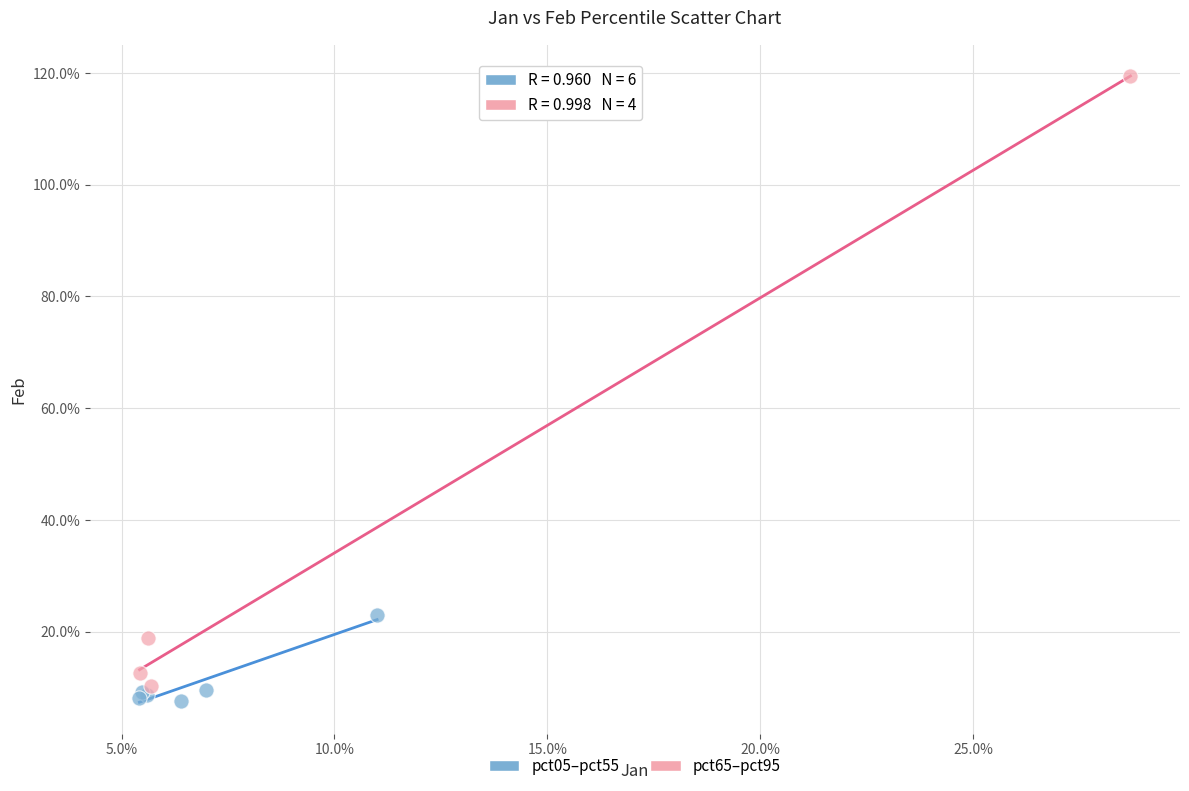

What are all the series names shown in the legend?

pct05–pct55, pct65–pct95